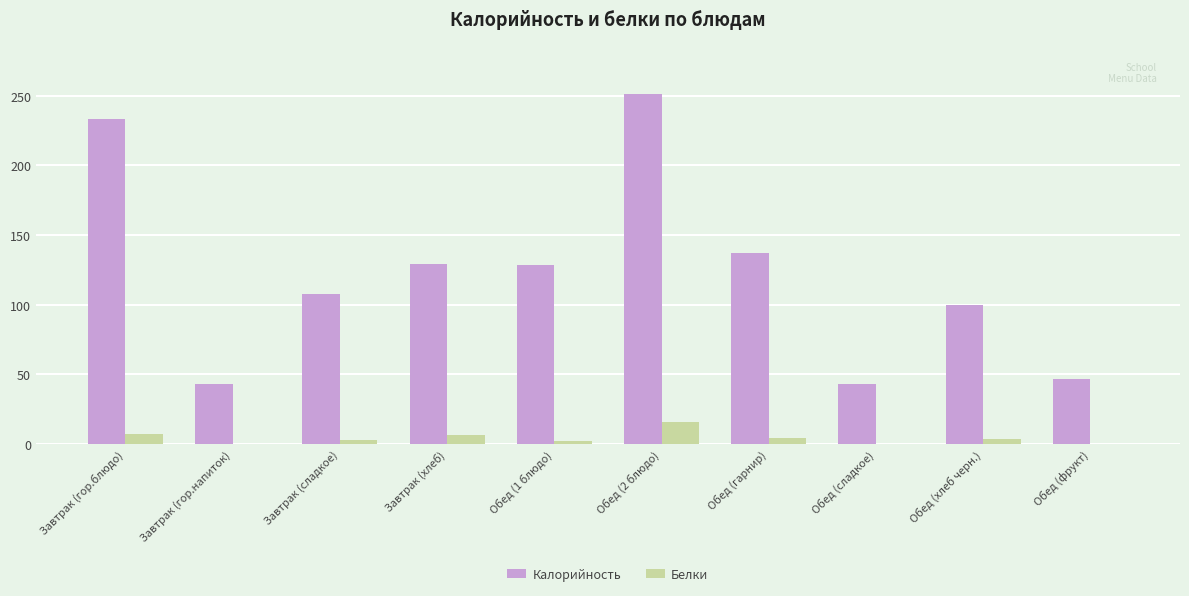

Which series has the largest total across all categories?

Калорийность